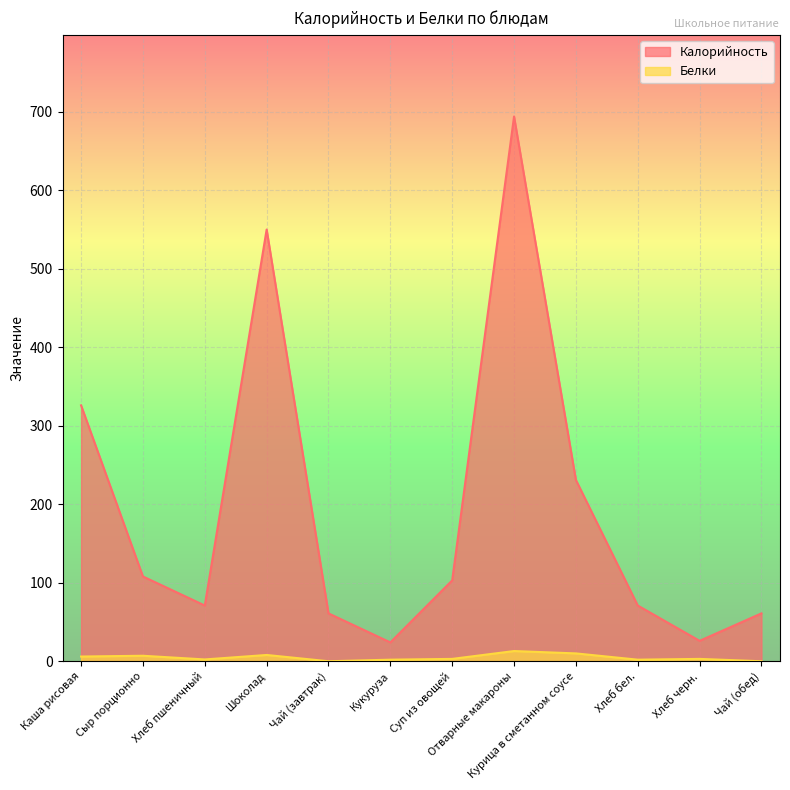

What is the sum of the Калорийность values at Хлеб пшеничный and Курица в сметанном соусе?

302.0